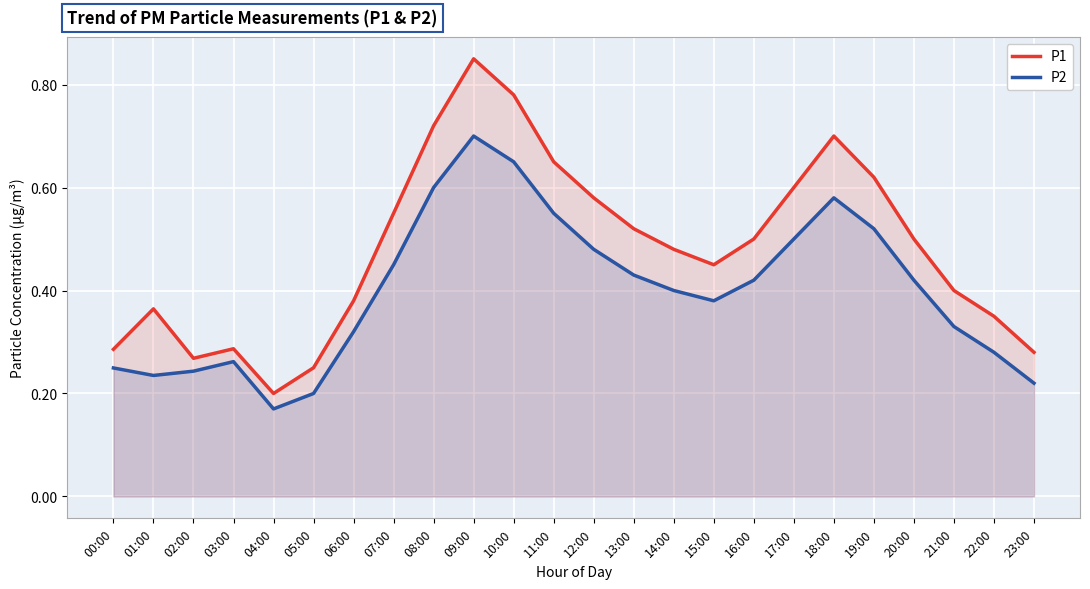

Is it true that P2 equals 0.3 at 22:00?

True